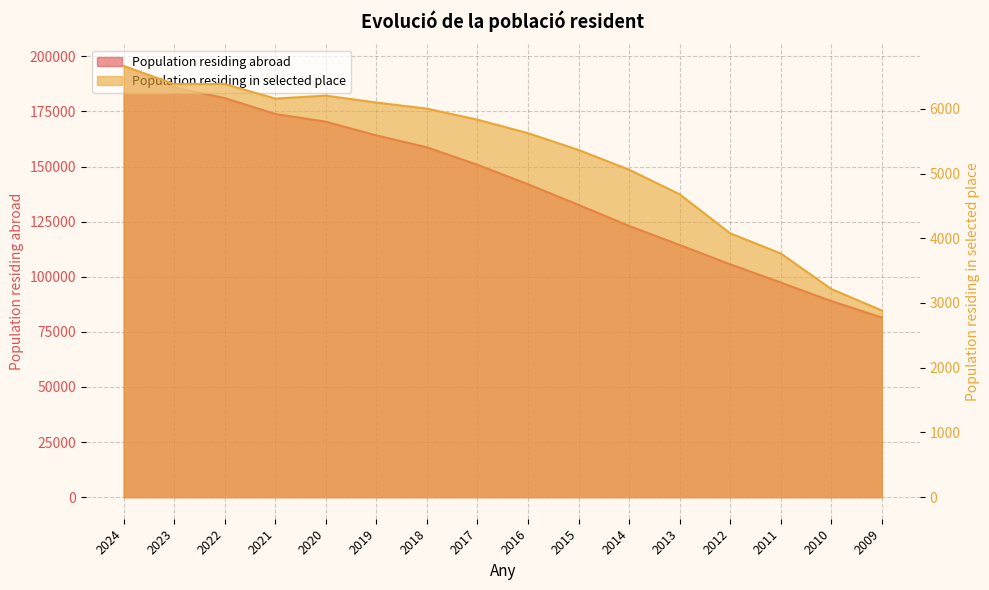

Reading right to left, list all the values displayed in this chart.

Population residing abroad: 81488	88975	97358	105652	114406	123046	132594	141976	150790	158715	164119	170352	173853	181038	185848	195653
Population residing in selected place: 2885	3216	3766	4076	4679	5060	5364	5624	5832	6003	6097	6204	6158	6383	6382	6663